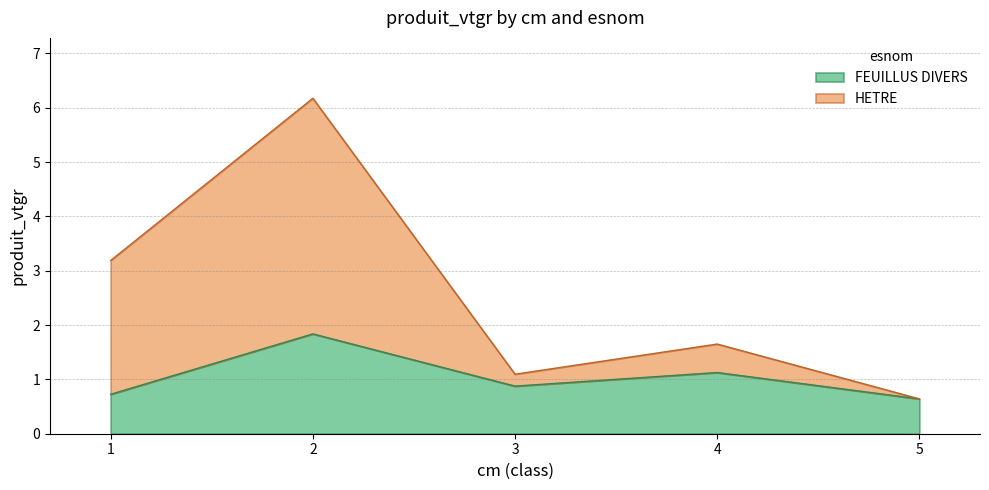

Where is FEUILLUS DIVERS nearest to the value 1?

3